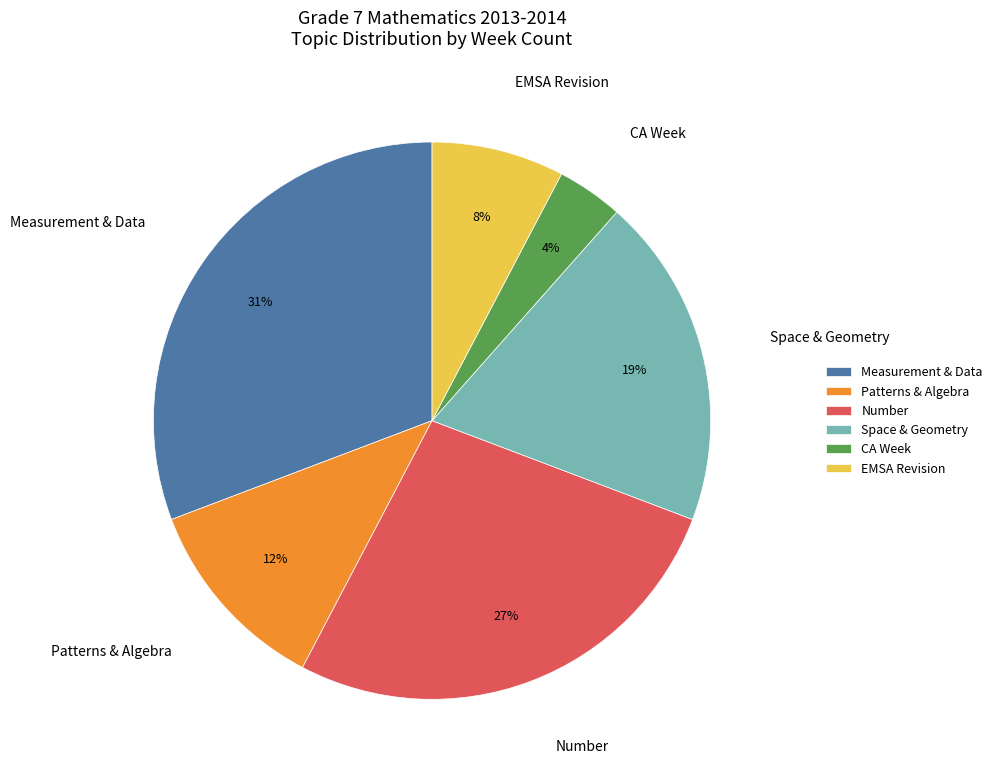

Is the sum of Number and Space & Geometry greater than half?

No